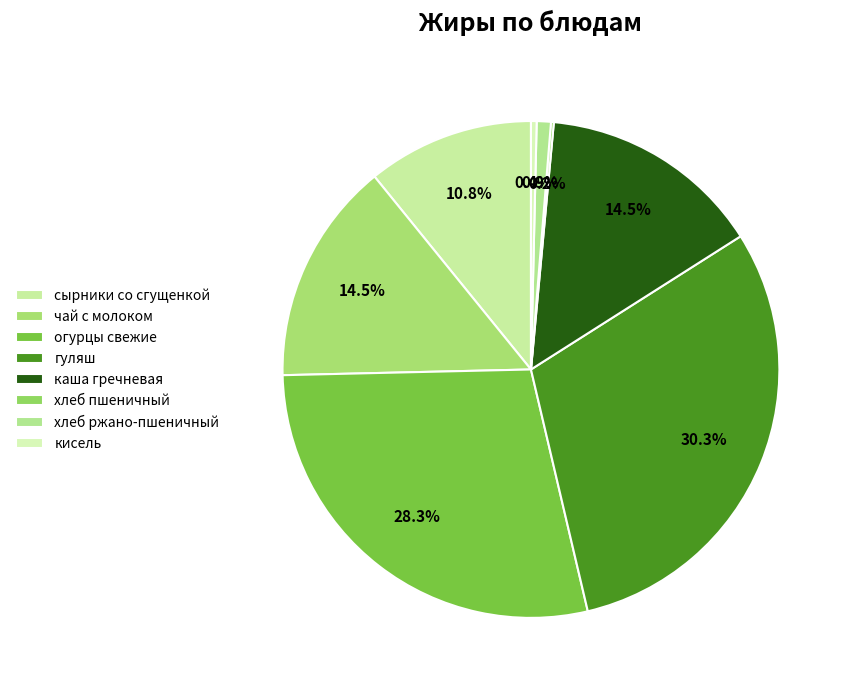

To the nearest percent, what portion does чай с молоком represent?

15%